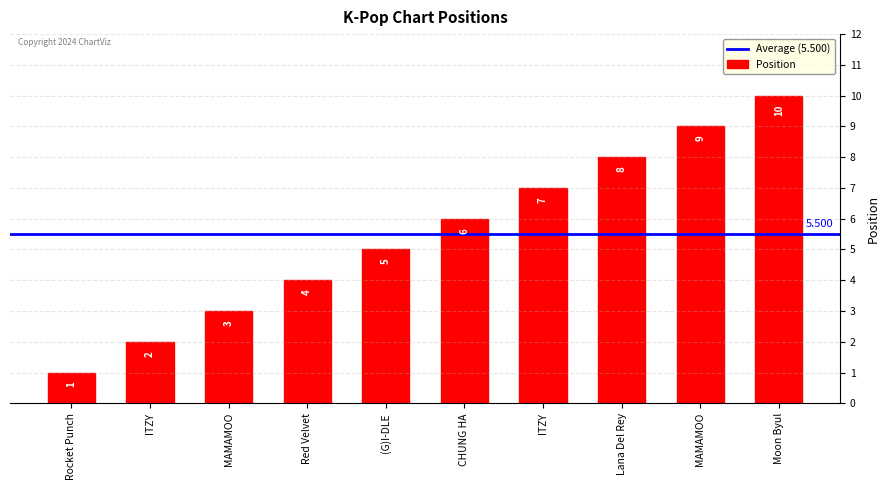

Rank the categories by value from lowest to highest.

Rocket Punch, ITZY, MAMAMOO, Red Velvet, (G)I-DLE, CHUNG HA, ITZY, Lana Del Rey, MAMAMOO, Moon Byul